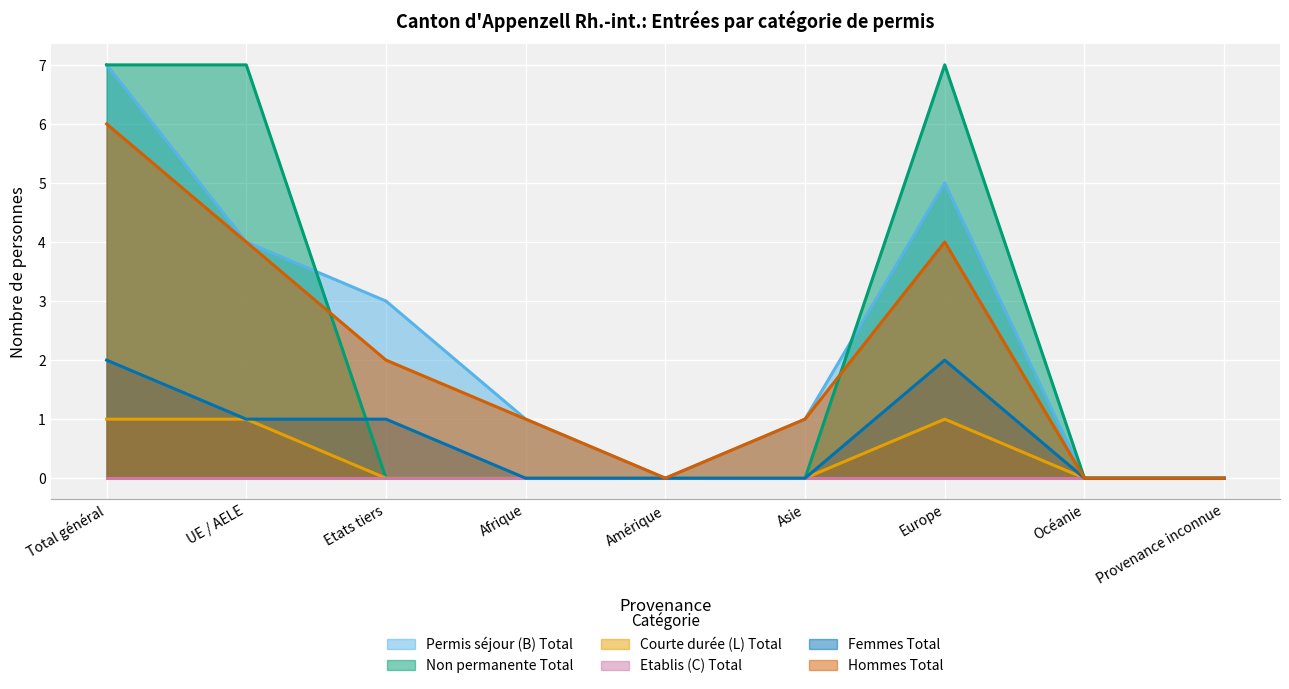

The value of Courte durée (L) Total at Asie is 1. True or false?

False